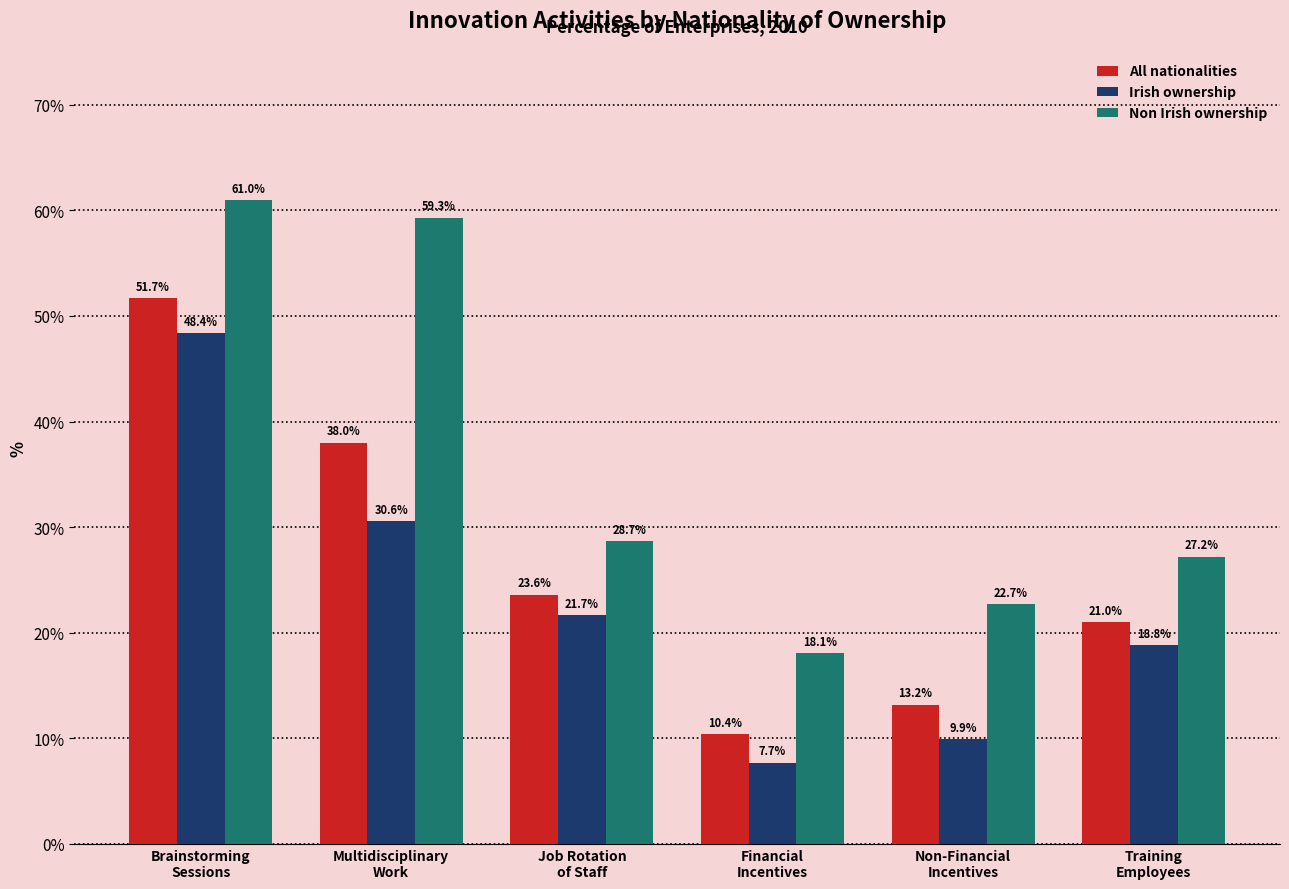

What is the total value across all series at Non-Financial
Incentives?

45.8